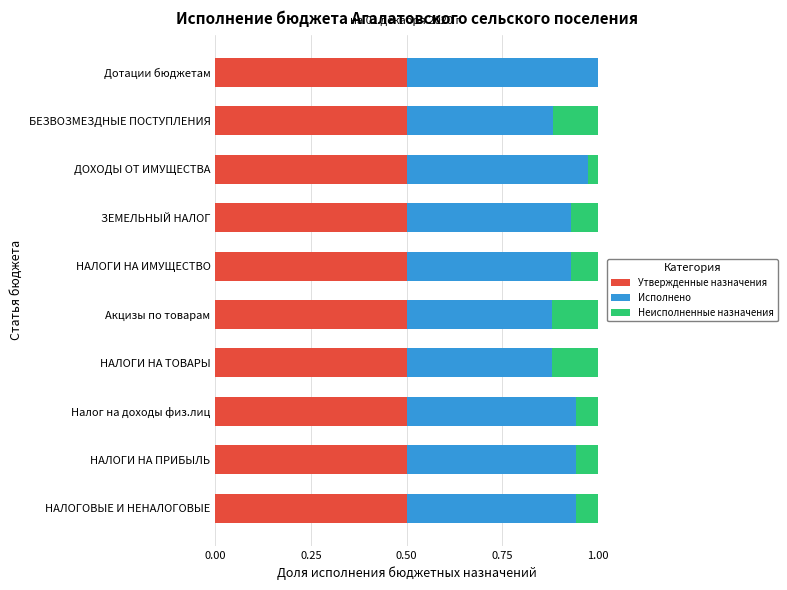

What is the total value across all series at НАЛОГОВЫЕ И НЕНАЛОГОВЫЕ?

1.0